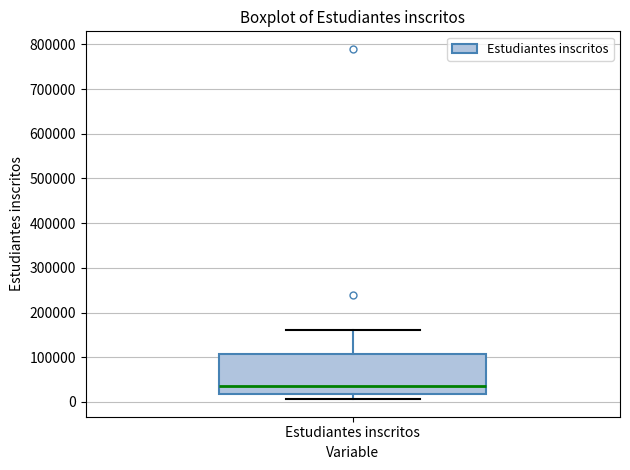

Transcribe this box plot: give where the median line is, the range the box spans, and where the two whiskers end, as read against the y-axis. The values are not printed on the chart, so give them approximately, as read against the axis.

median 40000, box 20000 to 110000, whiskers 10000 to 160000